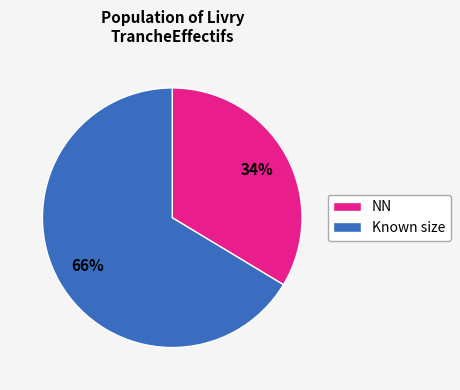

To the nearest percent, what is the average slice percentage?

50%